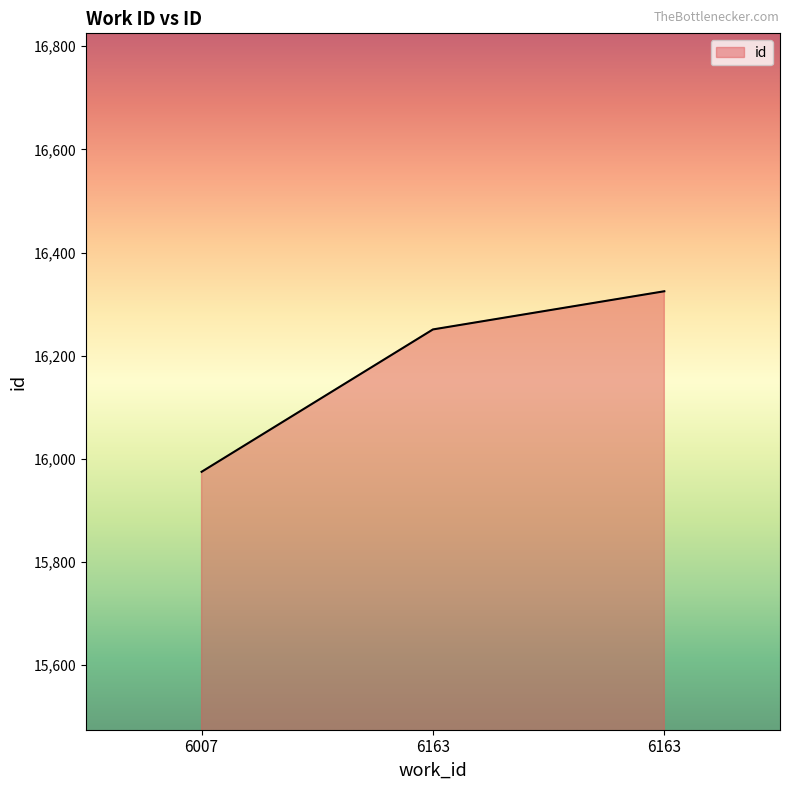

Is this an area chart (filled region under the line)?

Yes